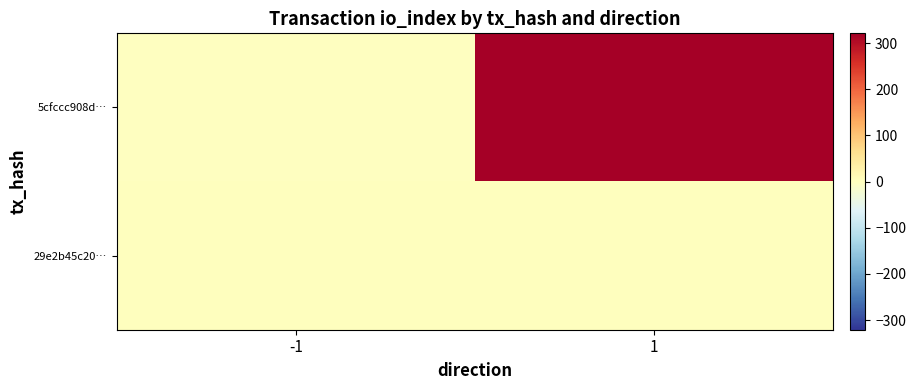

How many series are shown in this chart?

2